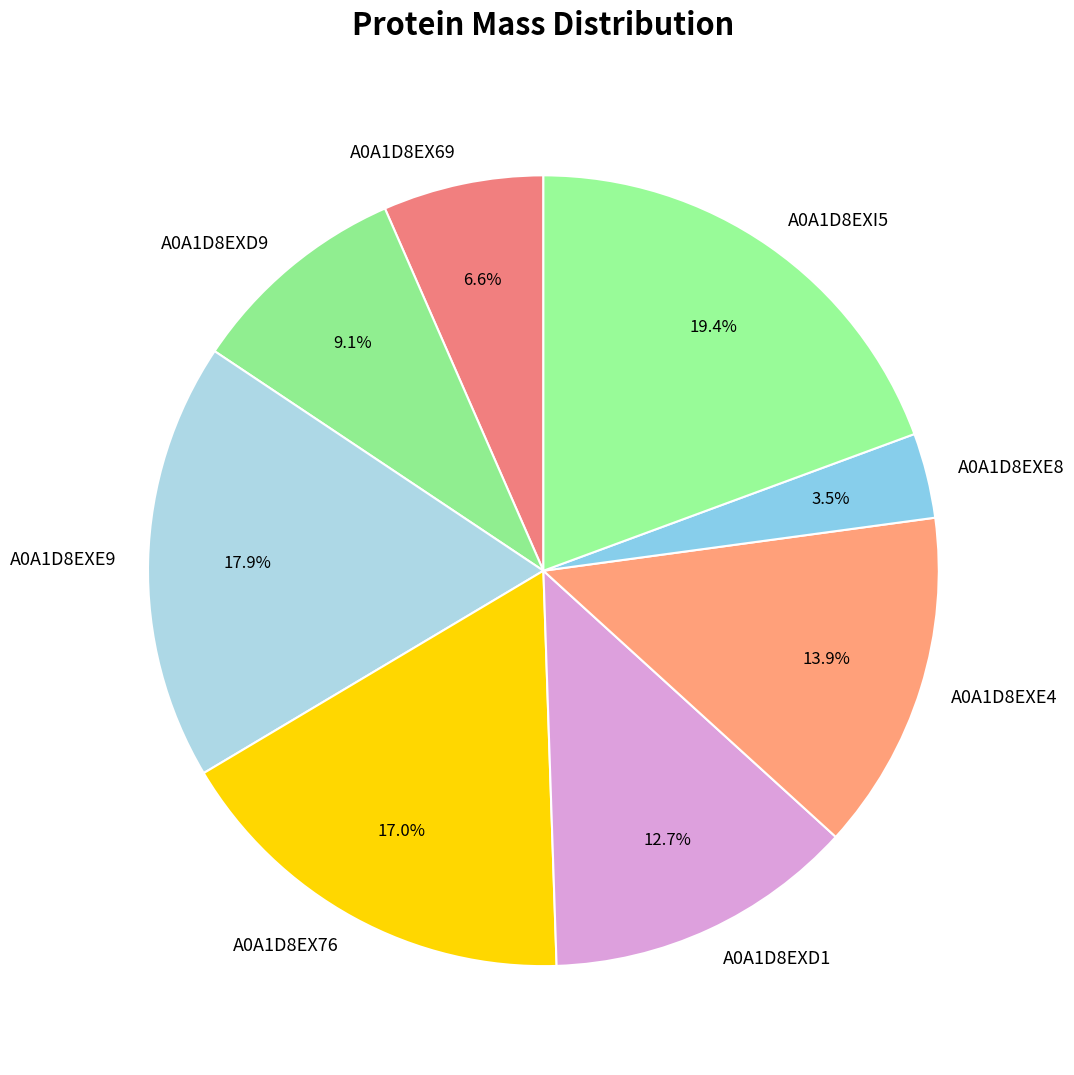

Which slice is the smallest?

A0A1D8EXE8